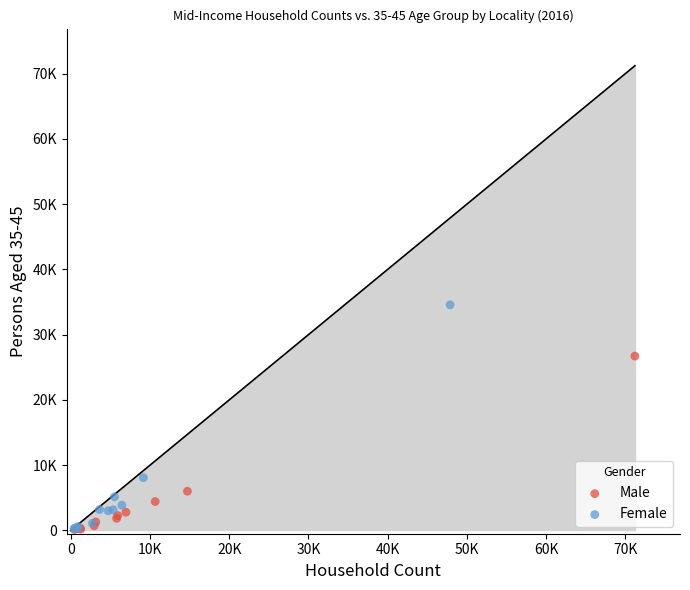

Which series reaches the maximum Y coordinate?

Female